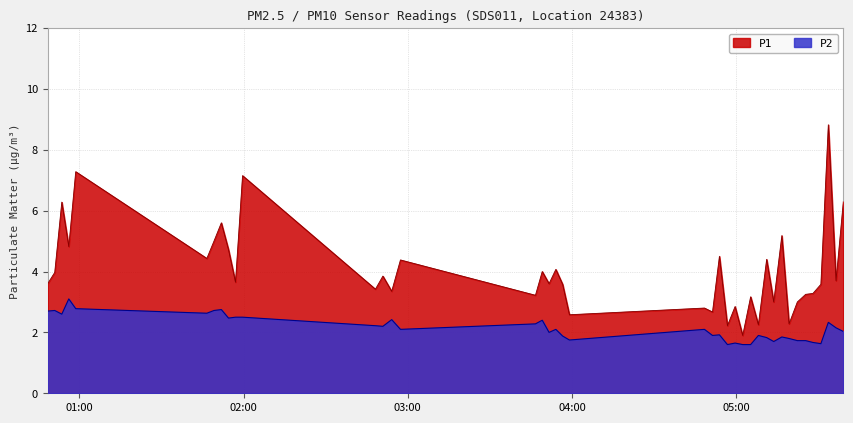

Which series has the largest range (max minus min)?

P1